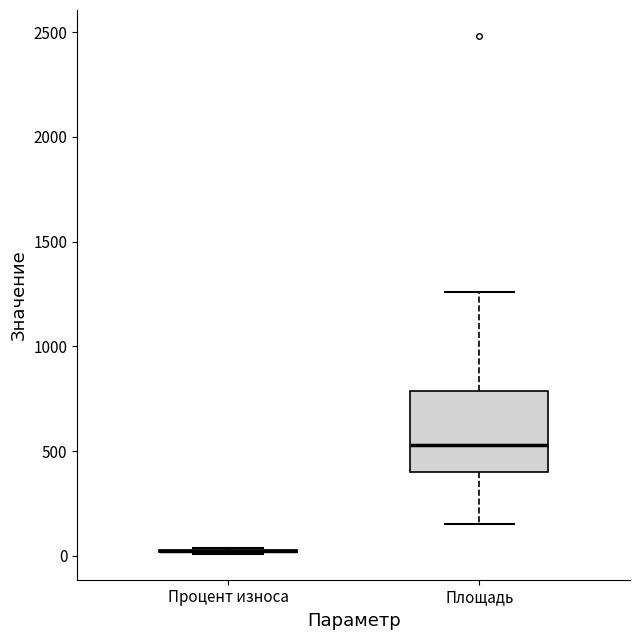

Where is the upper edge of the box for Площадь on the y-axis? The values are not printed on the chart, so give them approximately, as read against the axis.

800